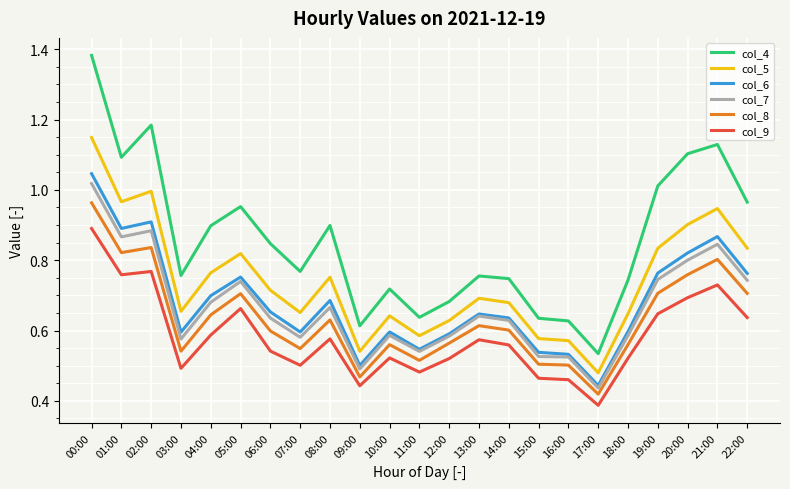

The value of col_8 at 22:00 is 0.2. True or false?

False